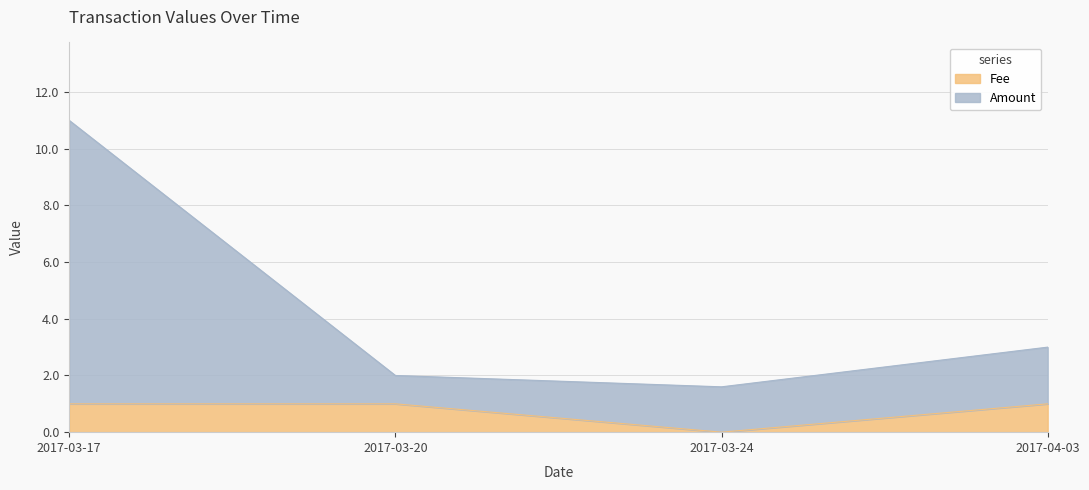

At which category does the chart reach its minimum across all series?

2017-03-24